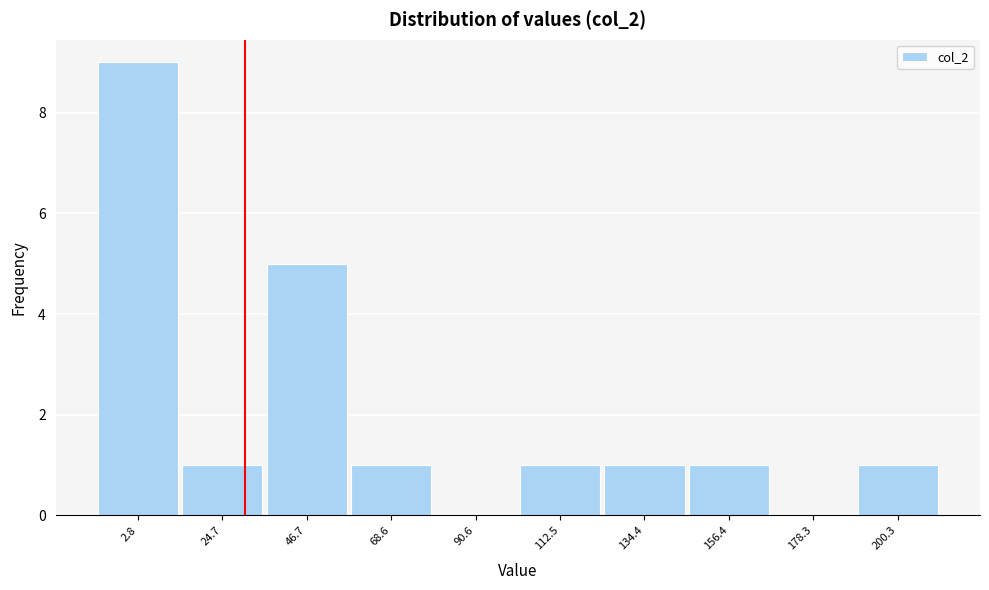

Reading left to right, list all the values displayed in this chart.

2.8=9	24.7=1	46.7=5	68.6=1	90.6=0	112.5=1	134.4=1	156.4=1	178.3=0	200.3=1